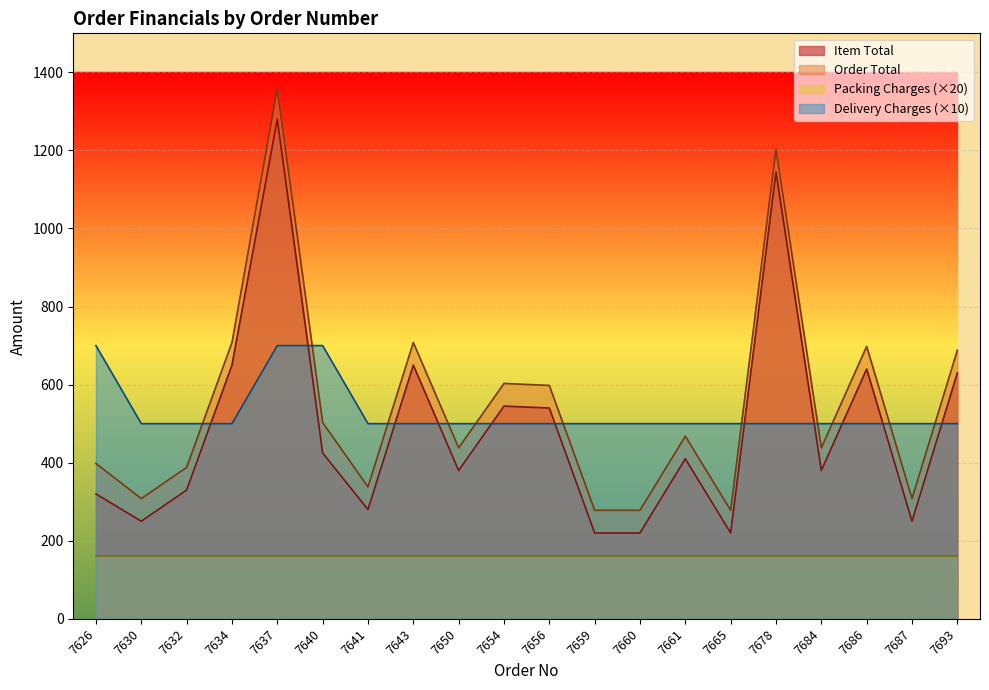

Which category has the lowest value in the Order Total series?

7659